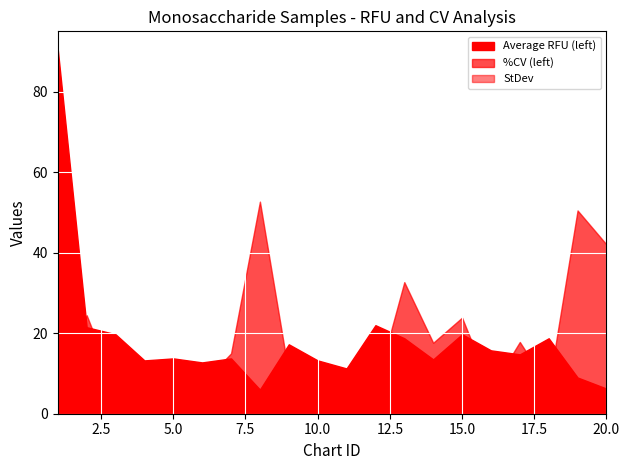

True or false: StDev has a value of 1.7 at 9.

True